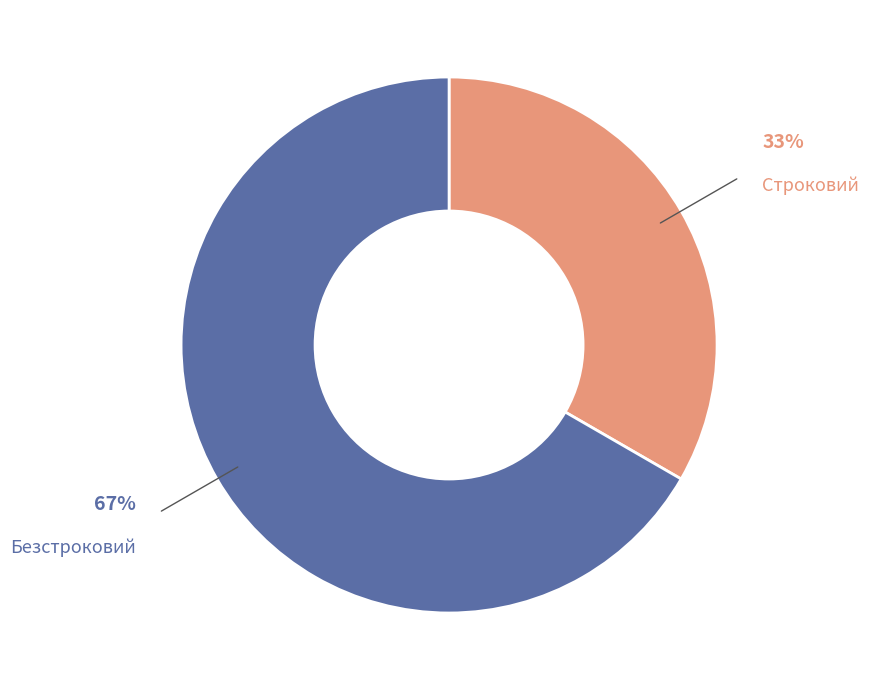

Count the number of slices in the pie.

2